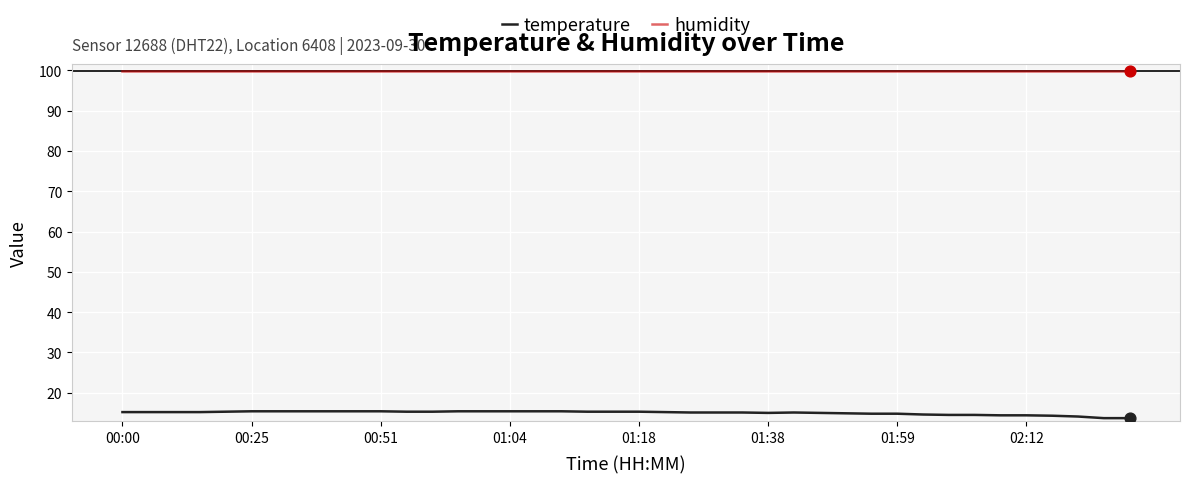

Which series has the largest total across all categories?

humidity